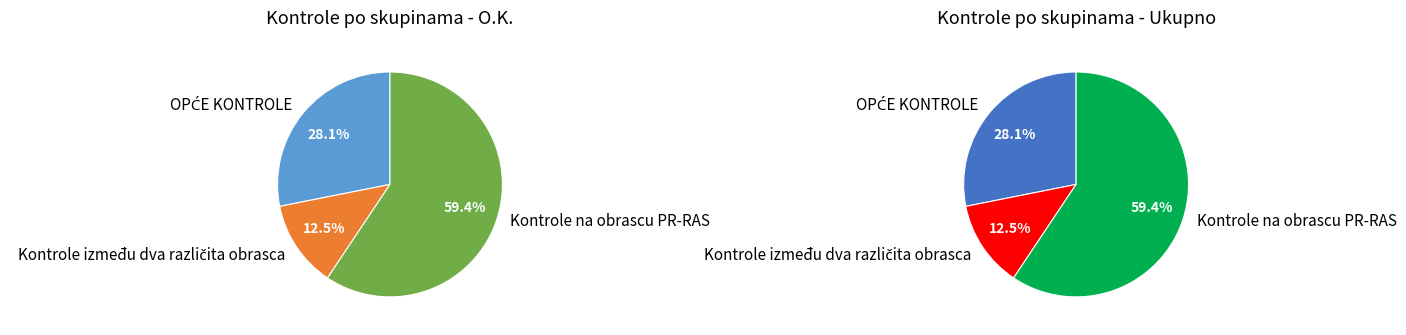

Combined, do OPĆE KONTROLE and Kontrole između dva različita obrasca account for over 50%?

No